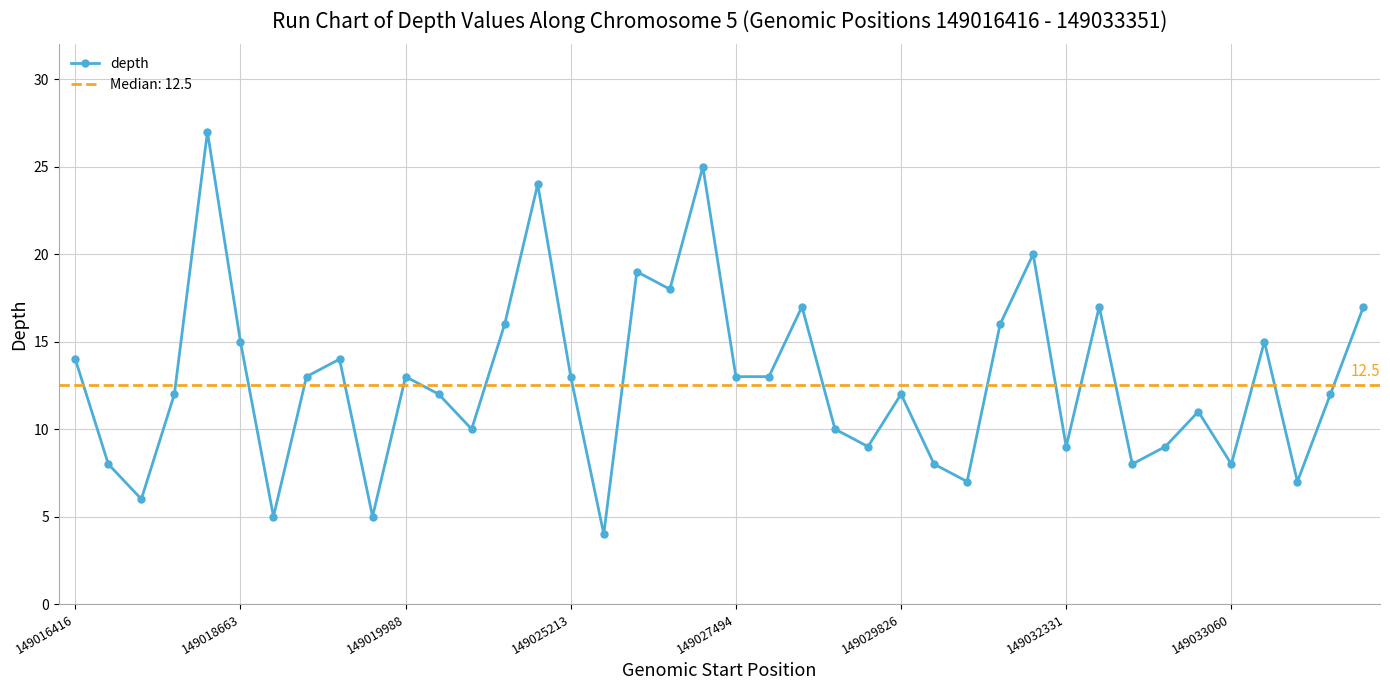

Where does the data first go above 13?

149016416